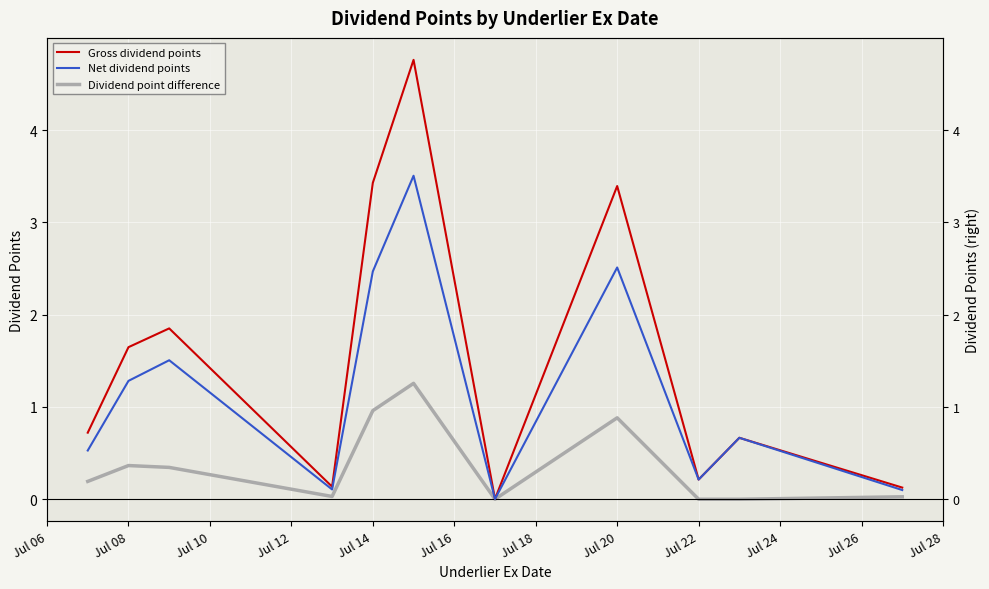

At which category does Dividend point difference reach its first local peak?

Jul 08